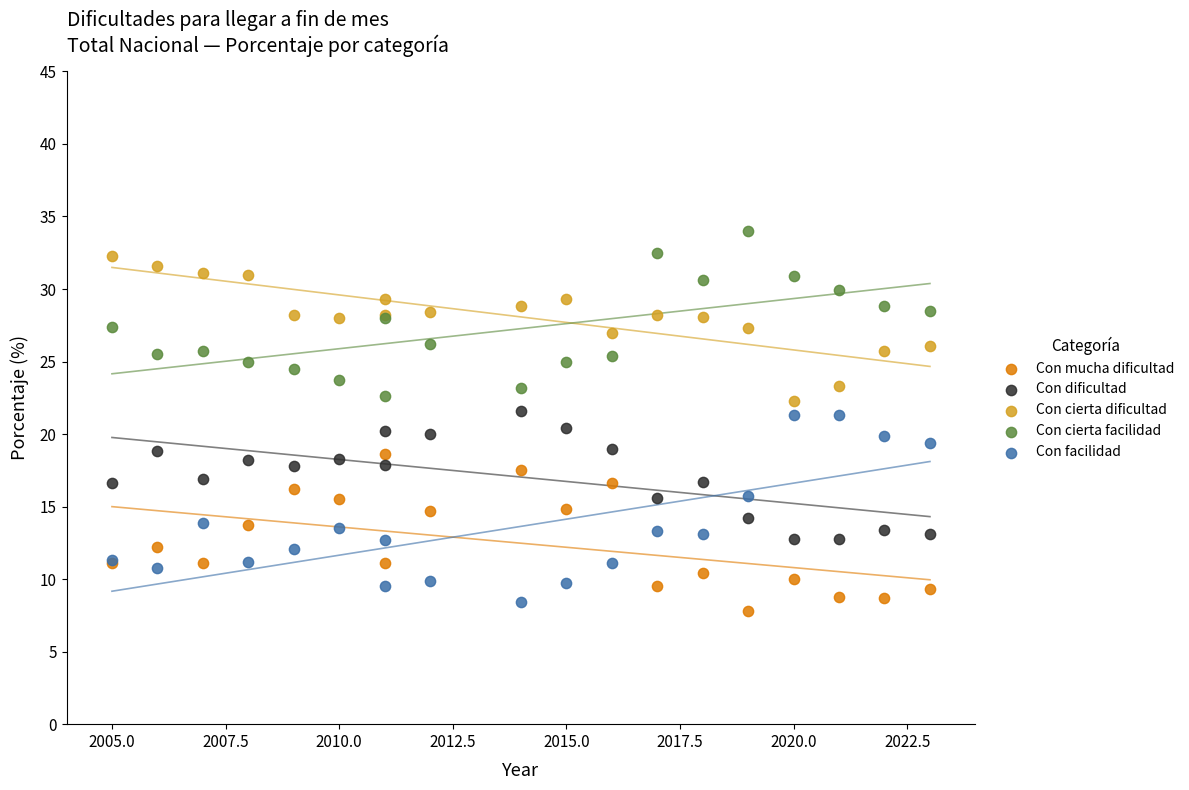

Which series reaches the minimum Y coordinate?

Con mucha dificultad